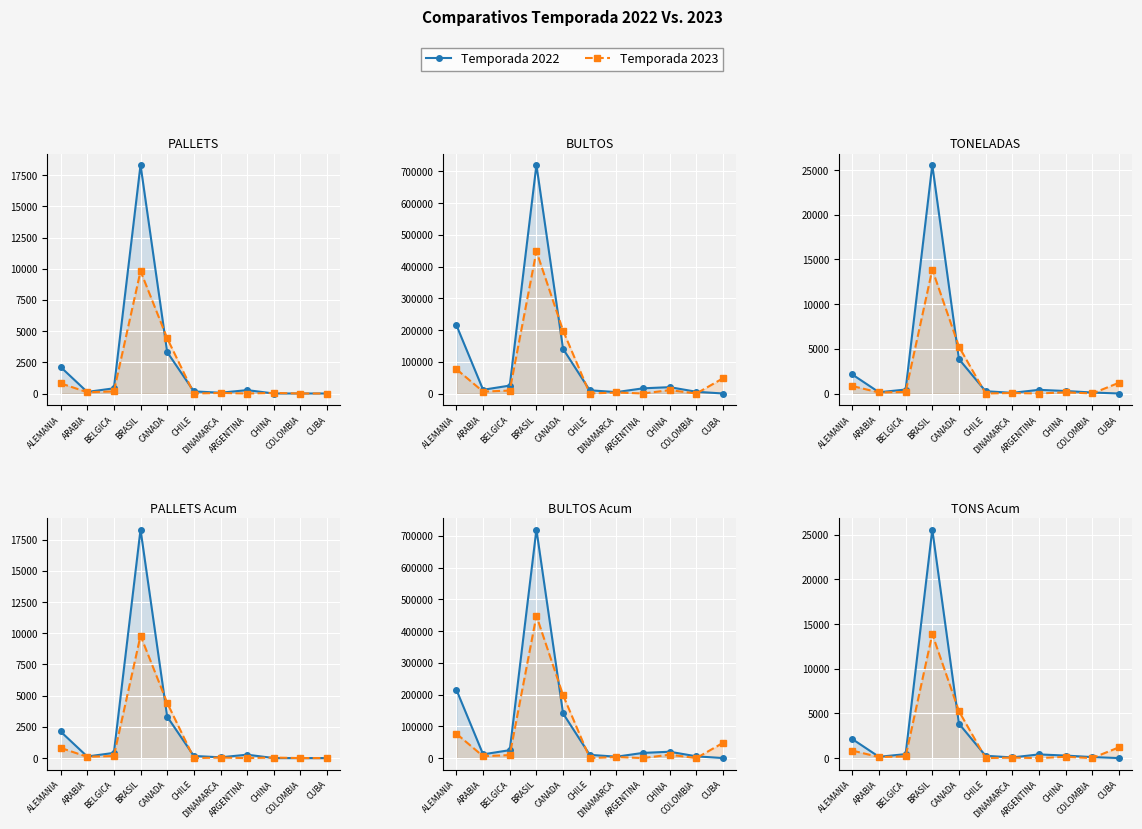

The value of Temporada 2022 at BRASIL is 25573. True or false?

True